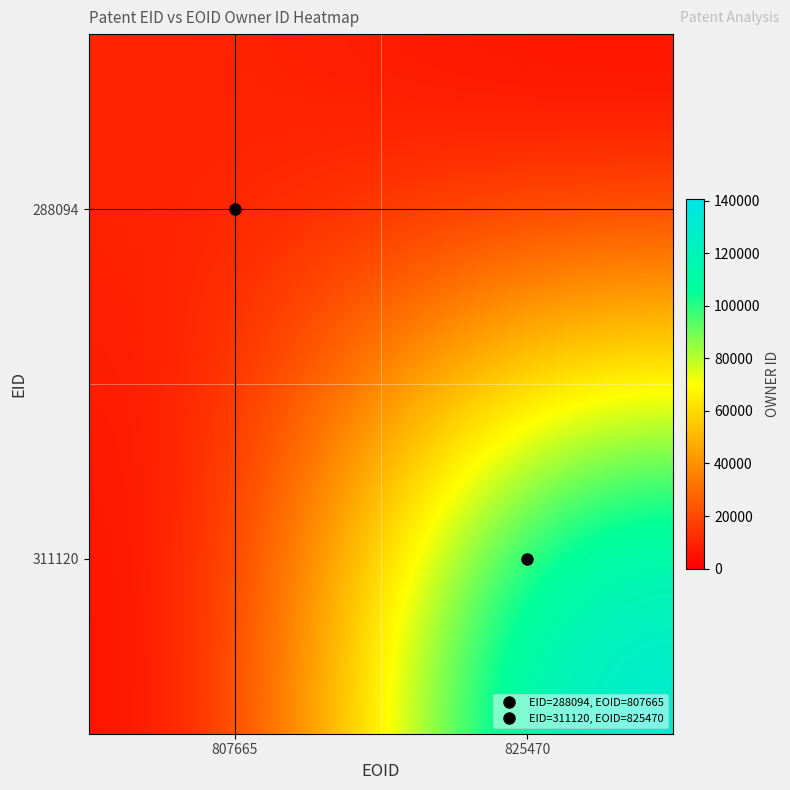

Rank the series at 807665 from highest to lowest value.

288094, 311120